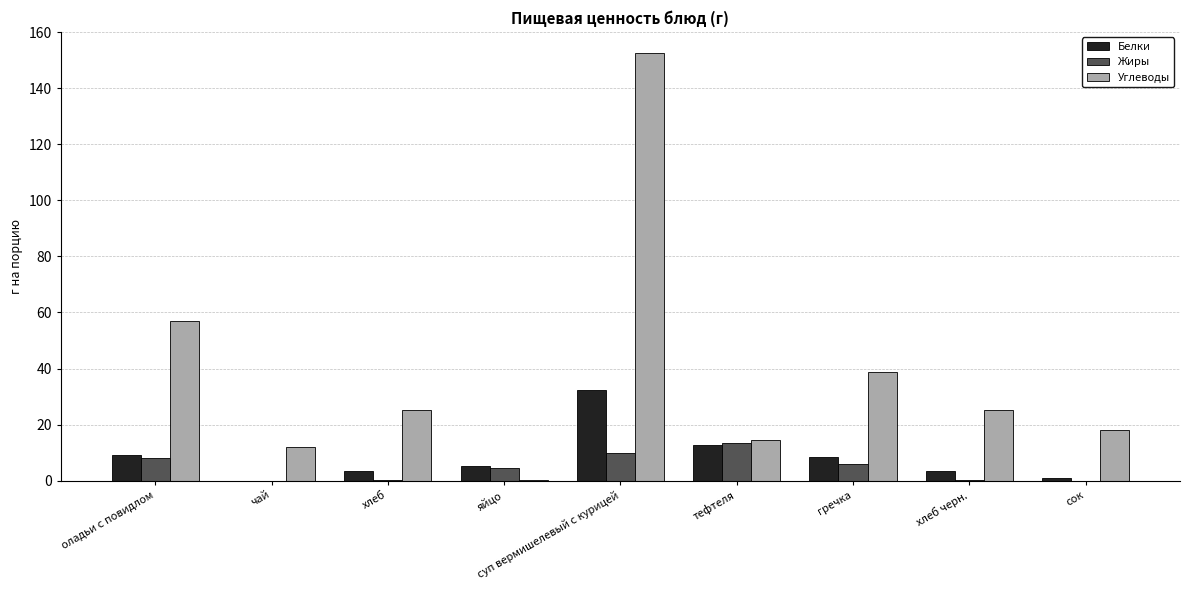

Which series has the largest total across all categories?

Углеводы